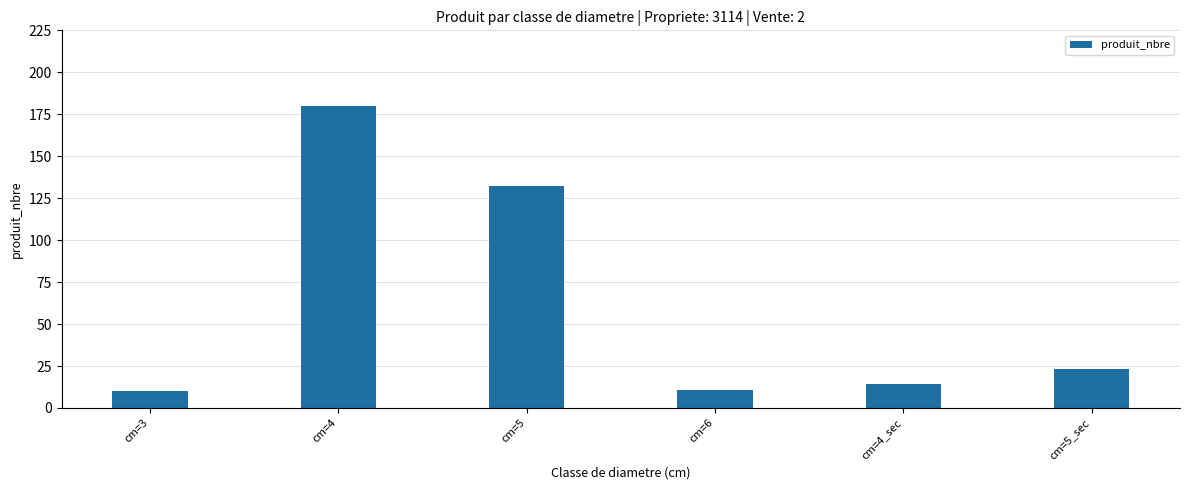

The chart shows a value of 14 at cm=4_sec. True or false?

True